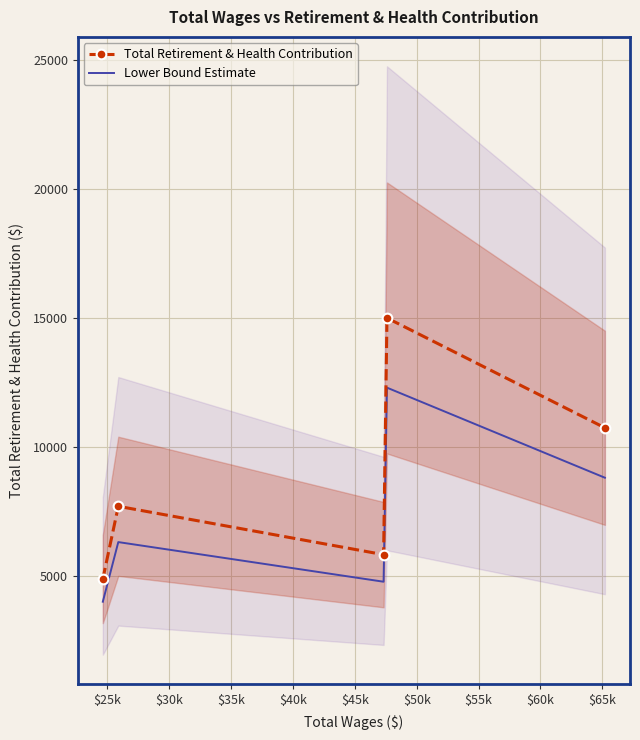

True or false: Lower Bound Estimate and Total Retirement & Health Contribution cross at least once.

False